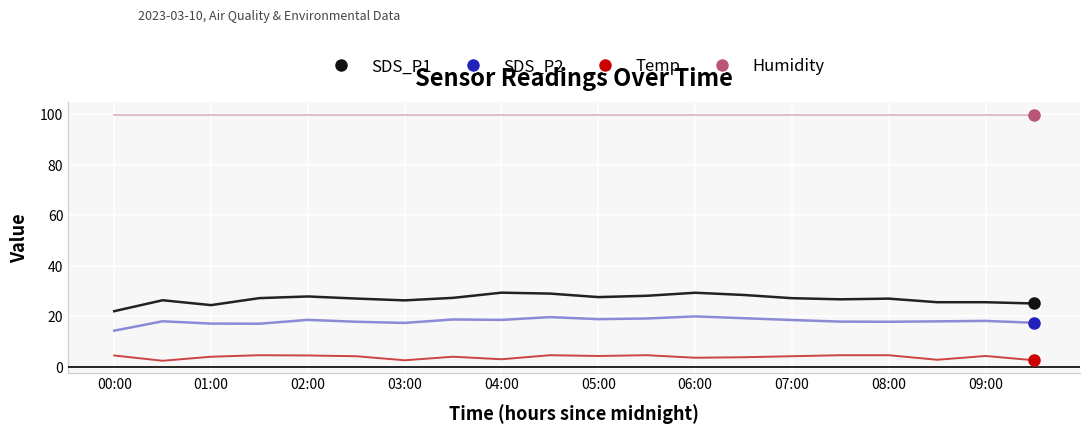

What is the maximum value shown in the chart?

99.9